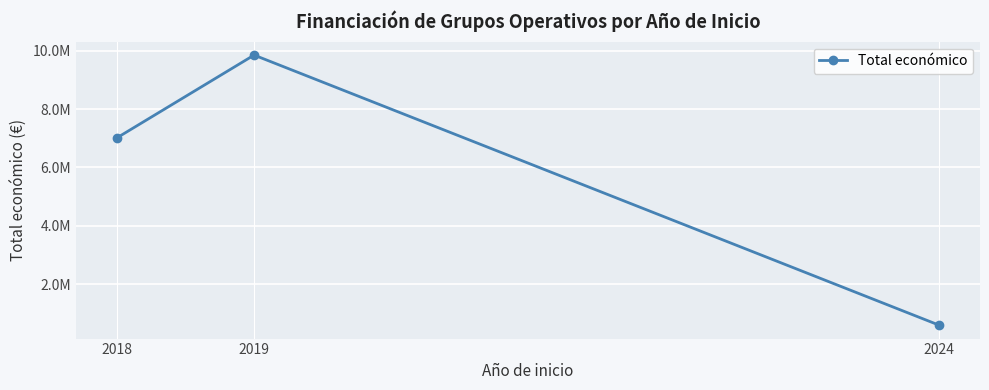

Rank the categories by value from lowest to highest.

2024, 2018, 2019